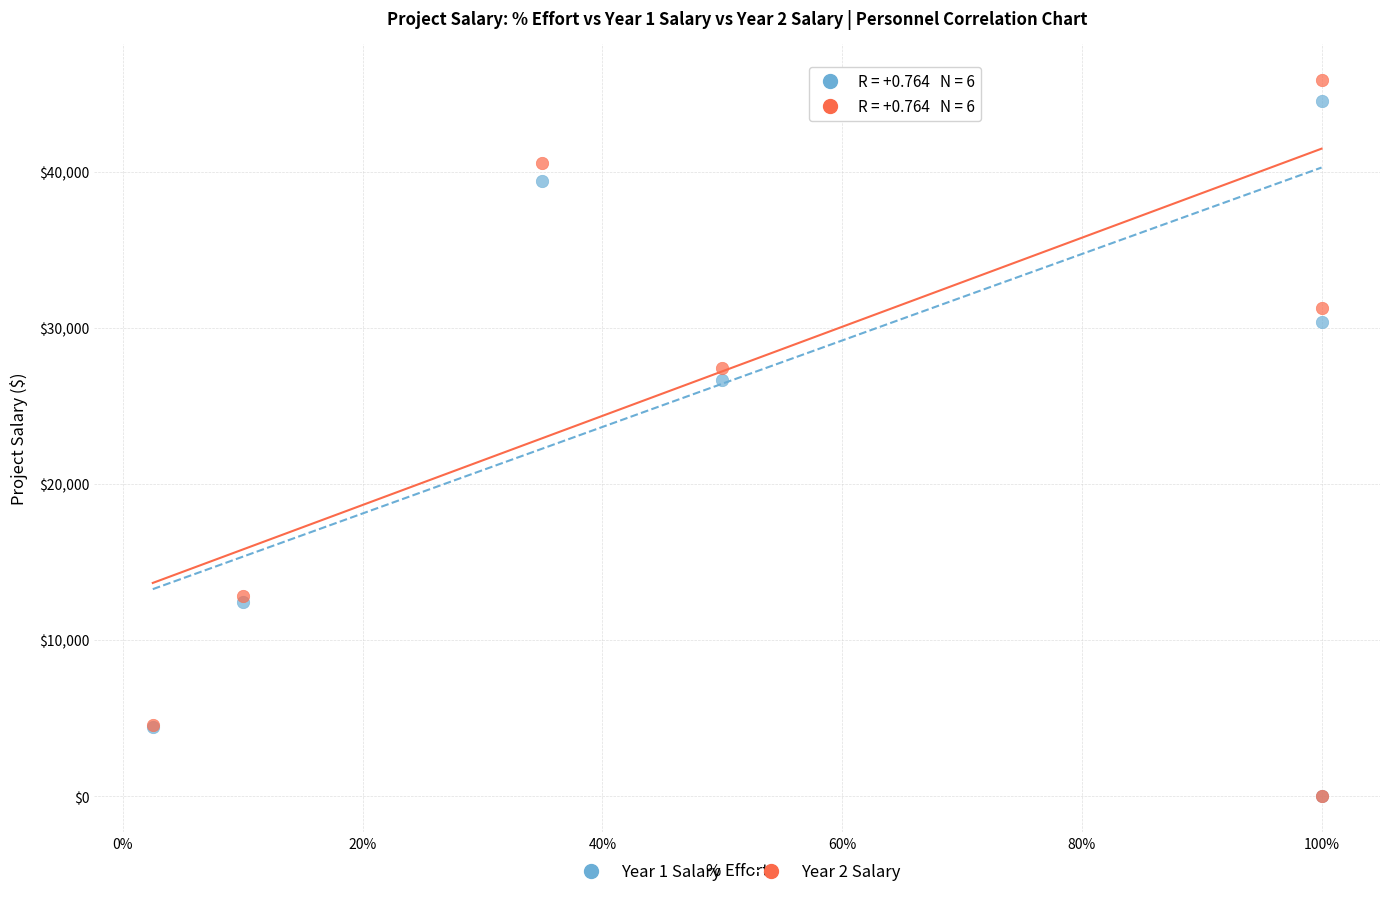

Across all series, what Y value is closest to 22946?

26642.0